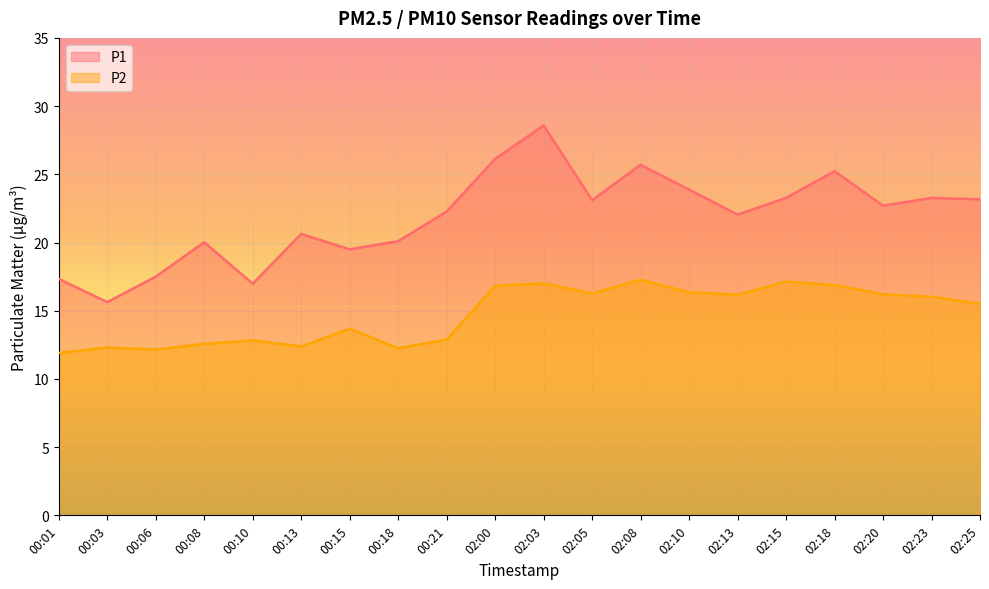

Where is the first local minimum for P2?

00:06